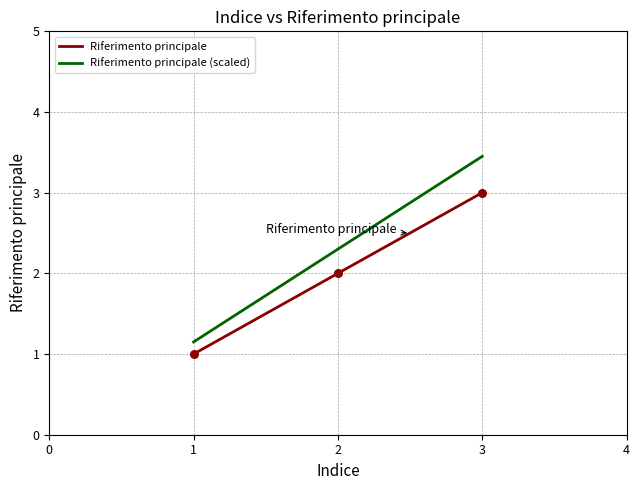

Which has a higher value, 1 or 2?

2